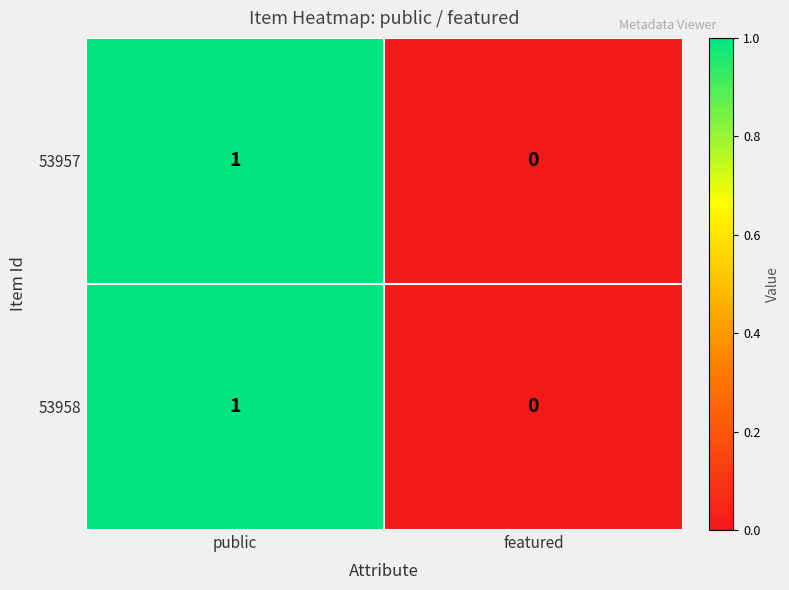

At which label does 53958 reach its minimum?

featured